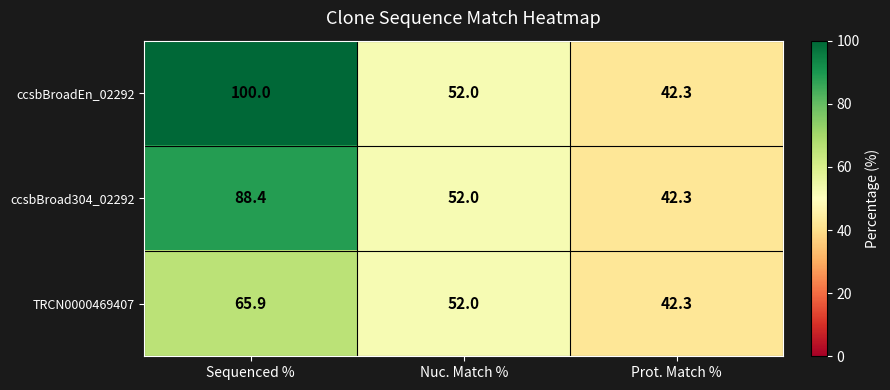

Which series has the widest spread of values?

ccsbBroadEn_02292